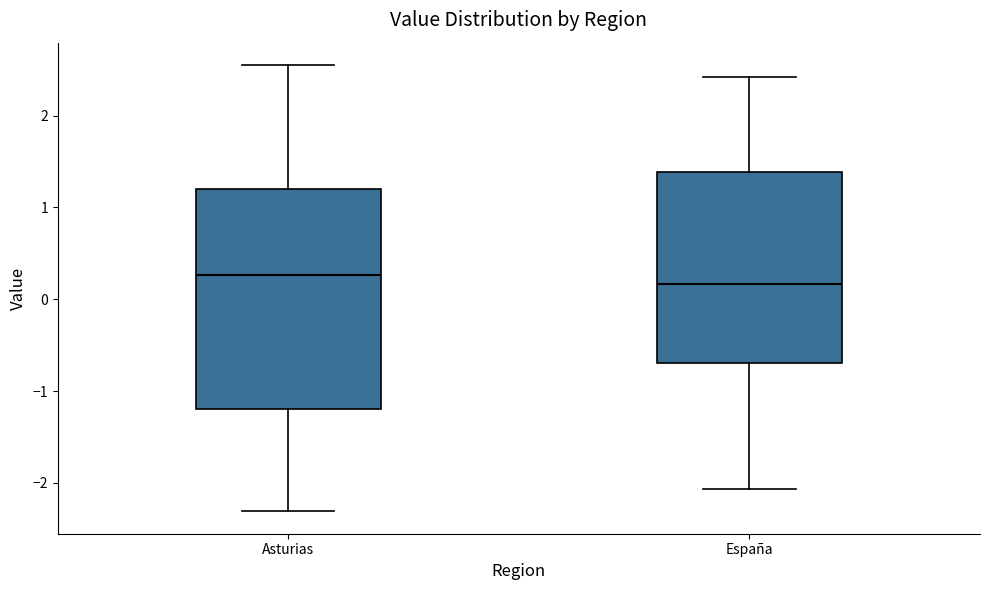

Where is the lower edge of the box for España on the y-axis? The values are not printed on the chart, so give them approximately, as read against the axis.

-0.7